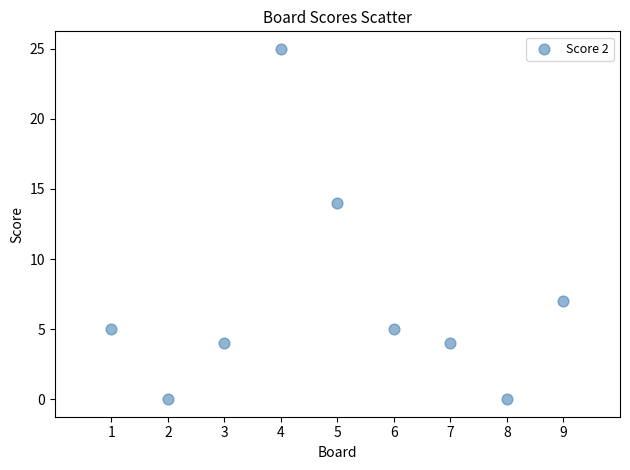

What is the average X value?

5